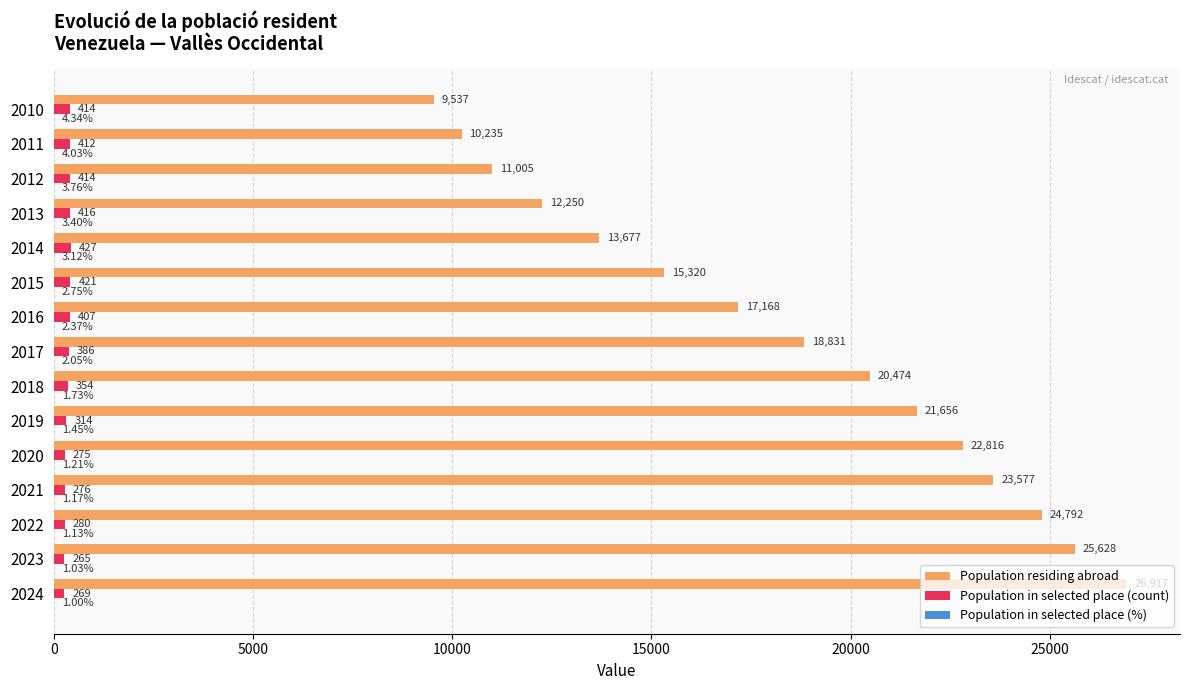

Which series changed the most between 2018 and 2013?

Population residing abroad